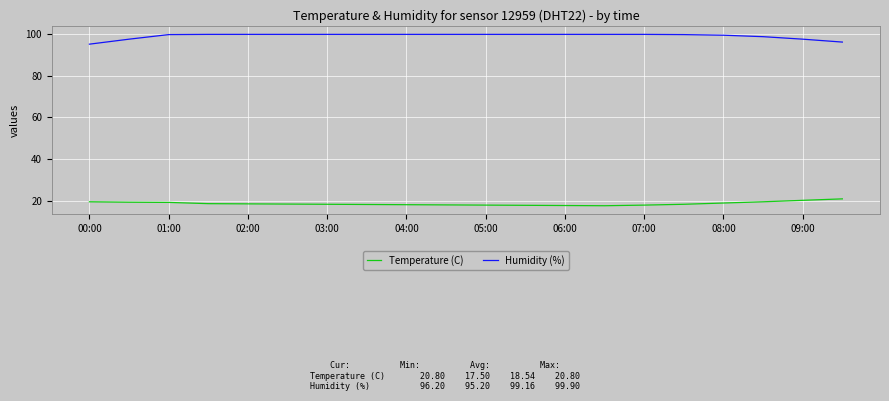

Rank the series by their maximum value, from highest to lowest.

Humidity (%), Temperature (C)